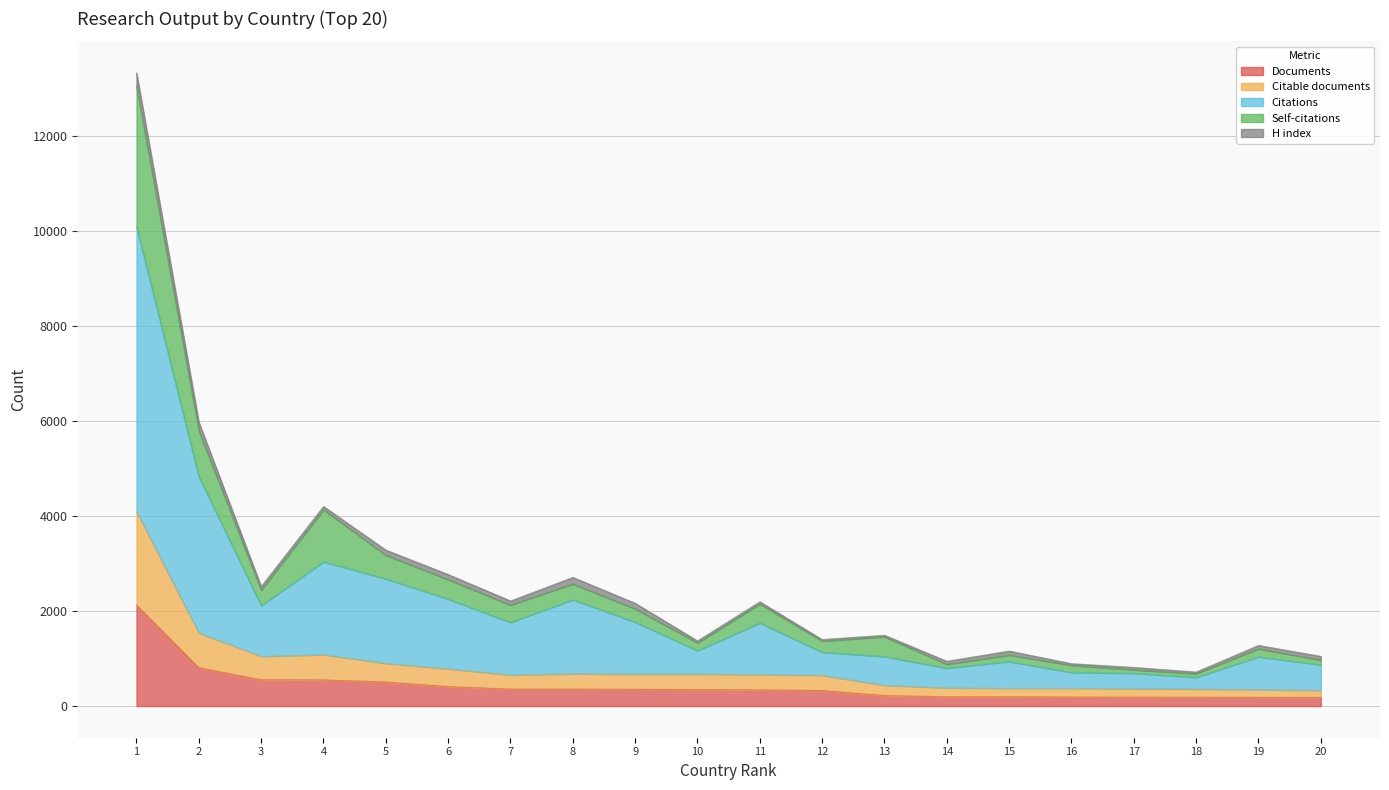

What is the maximum value for Documents?

2123